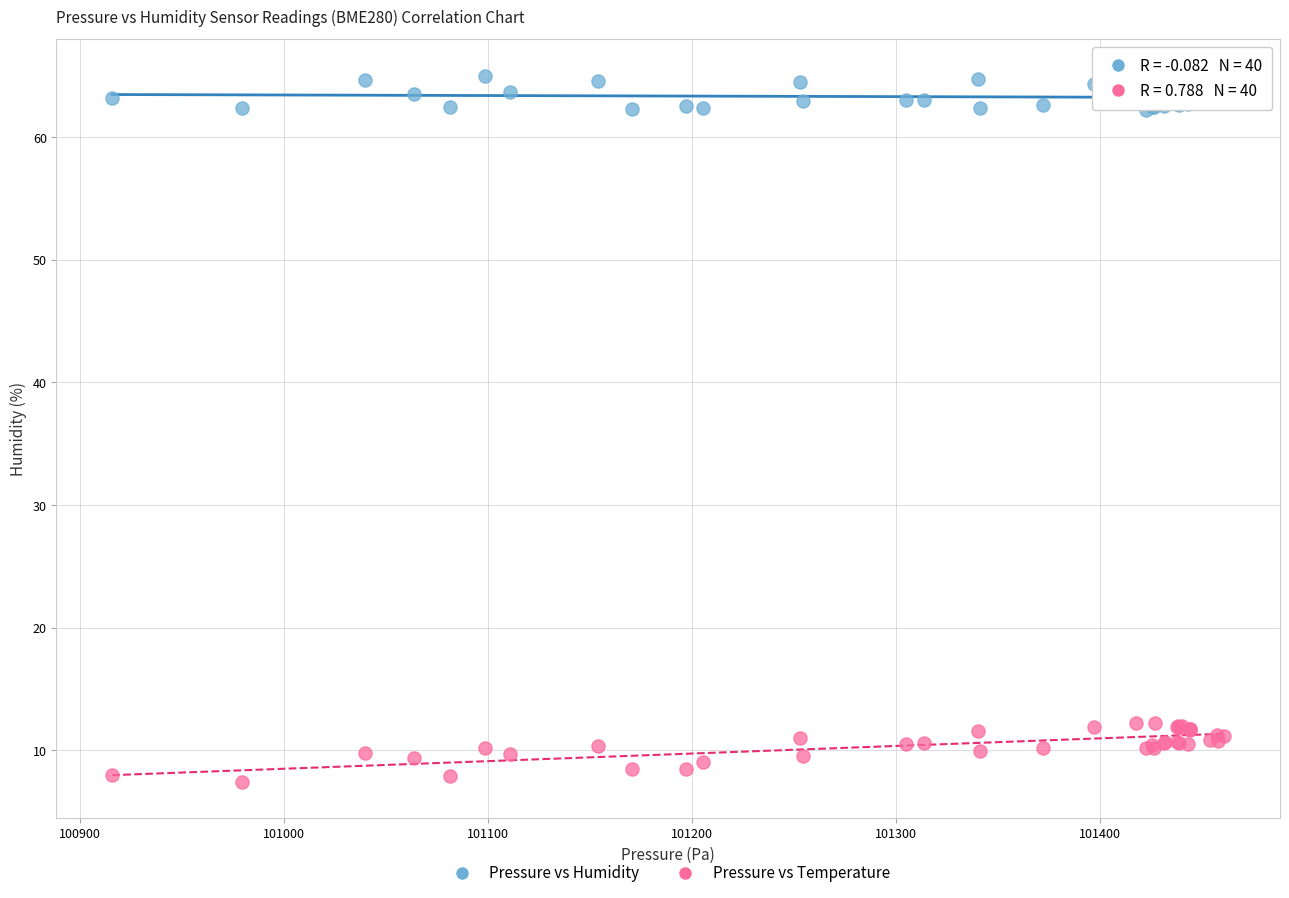

Which series reaches the maximum Y coordinate?

Pressure vs Humidity